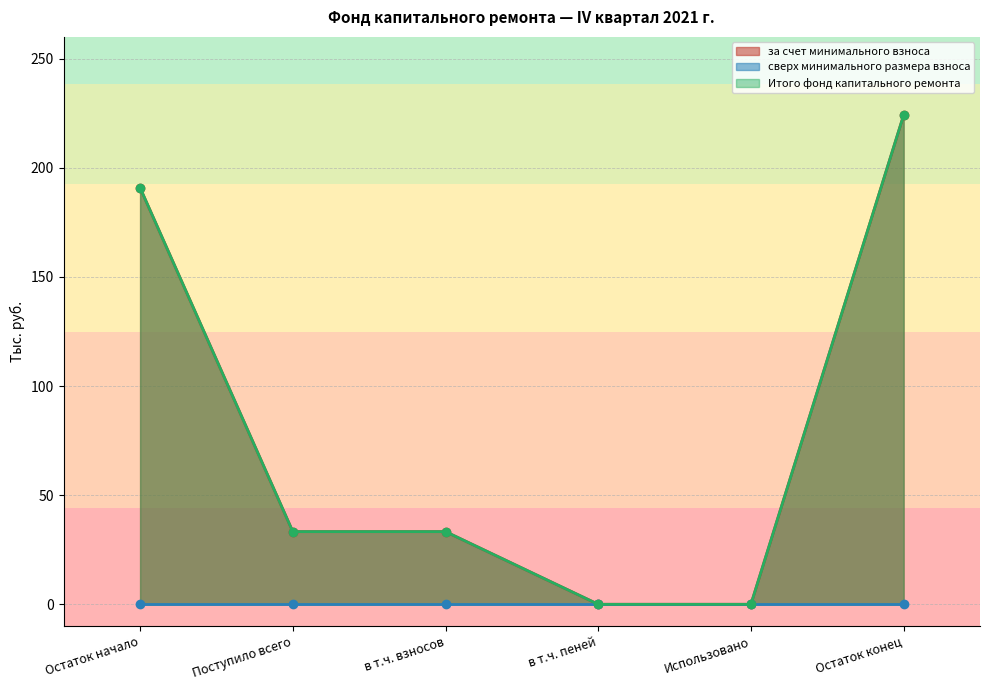

What is the difference between the second highest and minimum values in the Итого фонд капитального ремонта series?

190.9